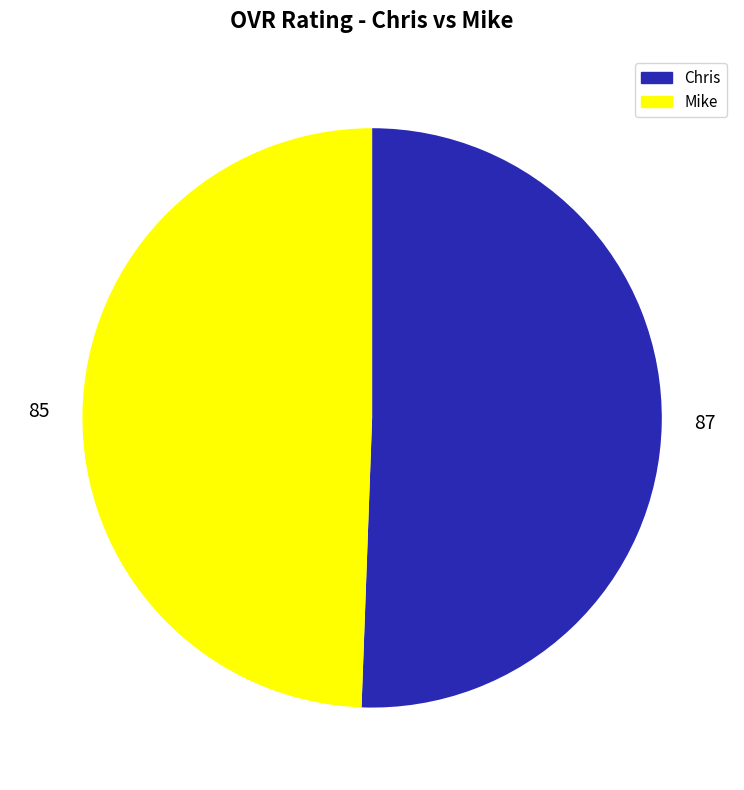

How many slices are in this pie chart?

2